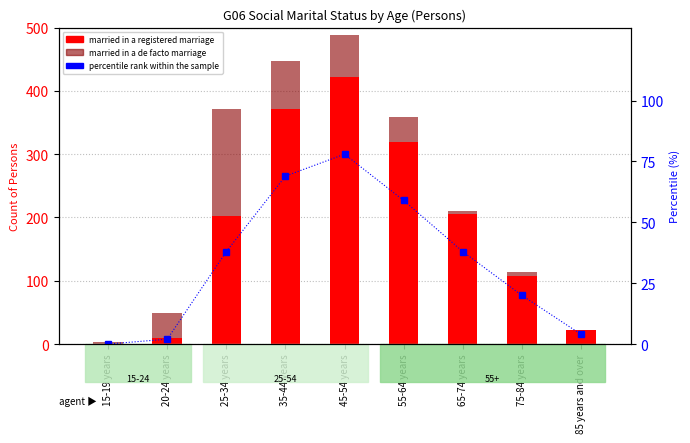

Is it true that Married in a registered marriage equals 5 at 85 years and over?

False